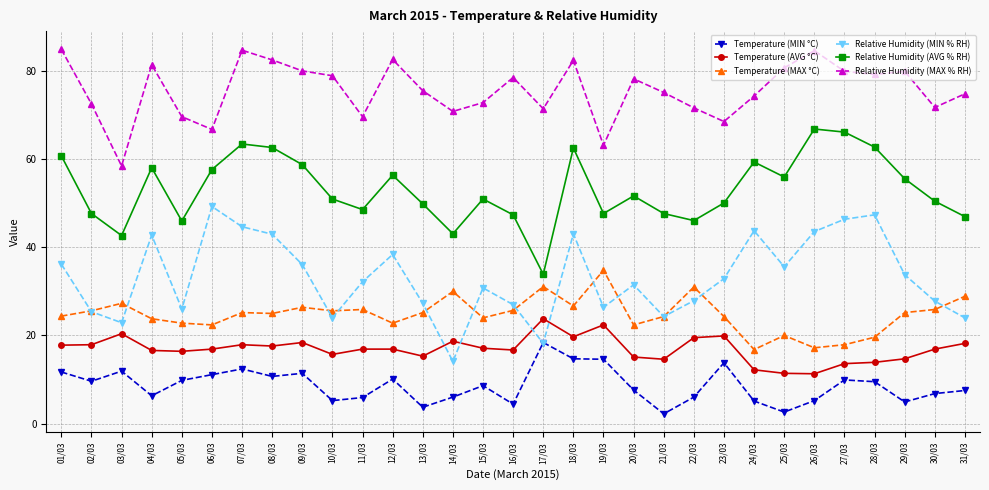

What is the label of the 21st point from the right?

11/03